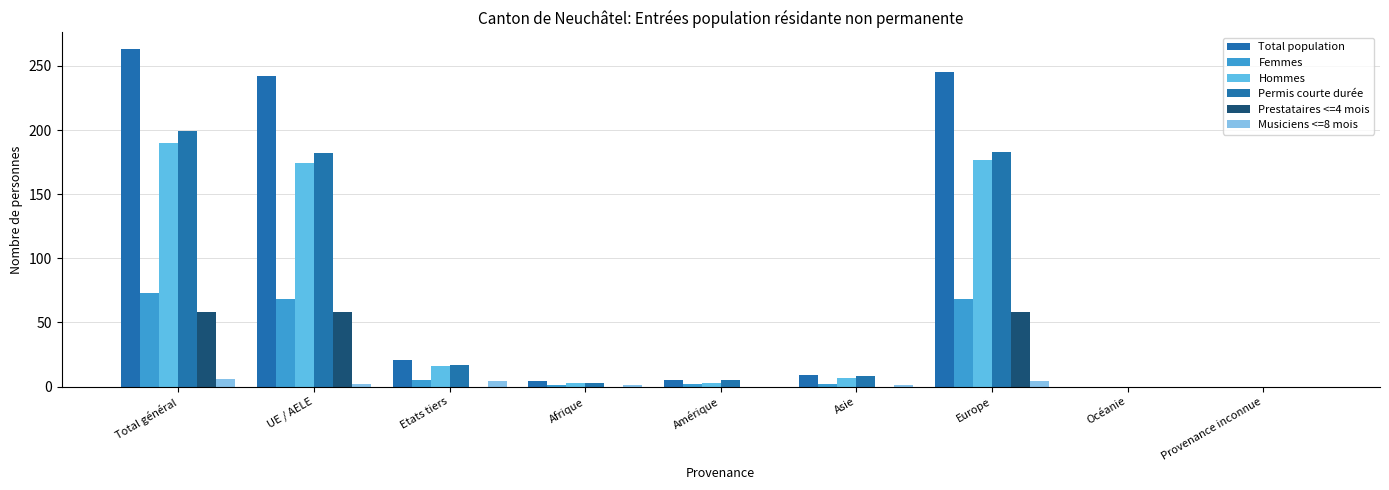

The value of Total population at Océanie is 0. True or false?

True